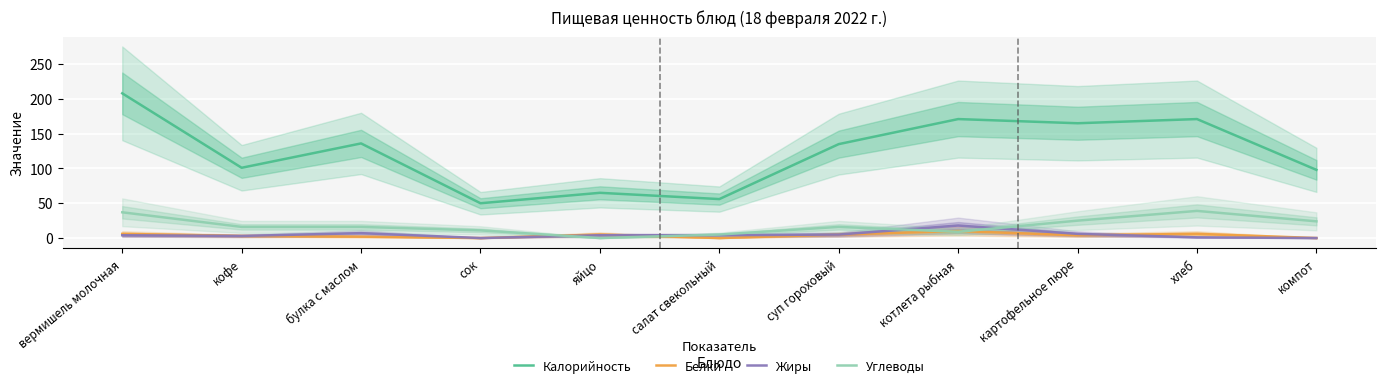

Between which two adjacent categories do Жиры and Углеводы first intersect?

сок and яйцо